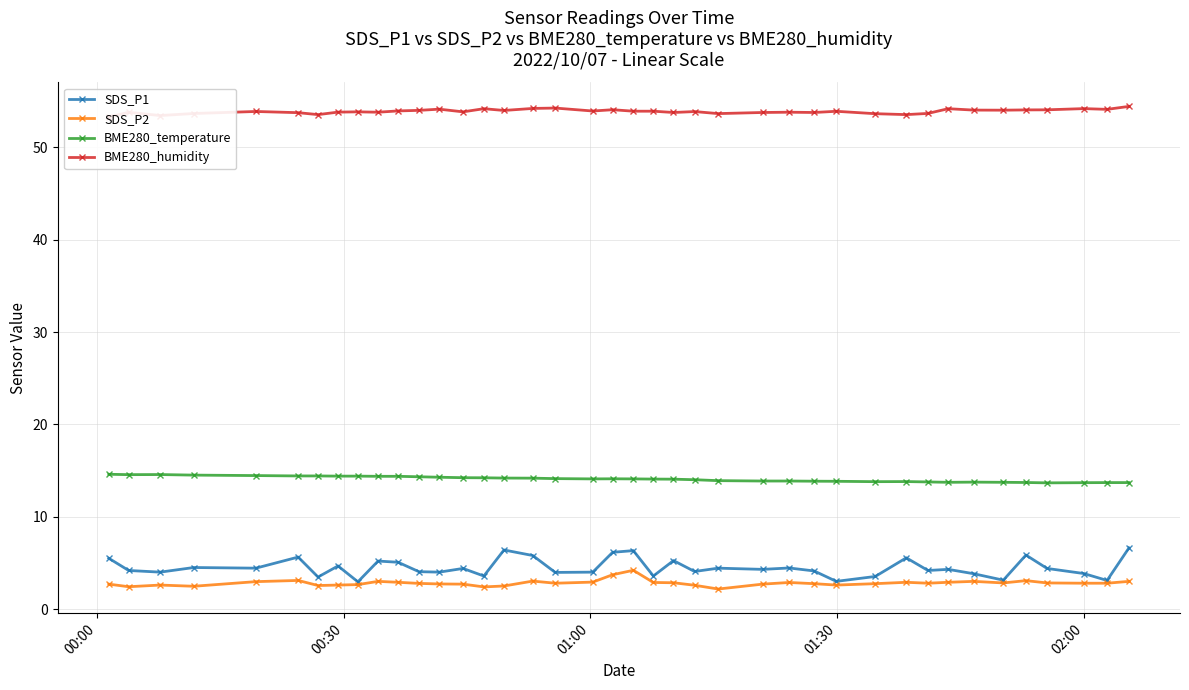

What are all the series names shown in the legend?

SDS_P1, SDS_P2, BME280_temperature, BME280_humidity